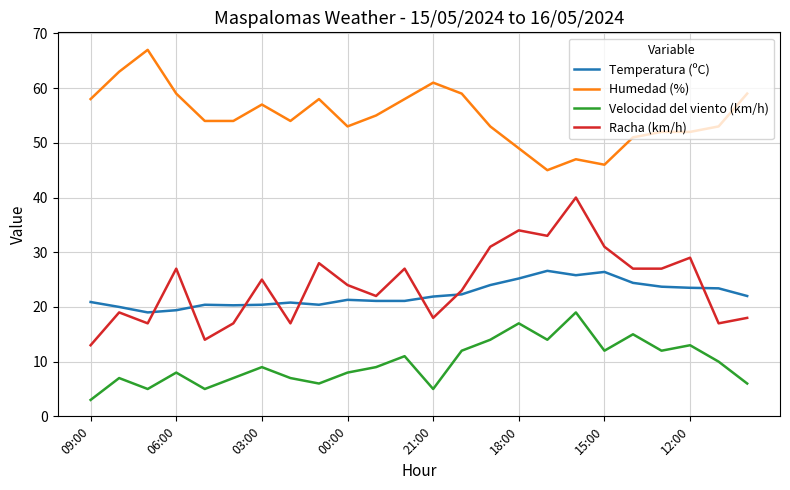

Rank the series by their maximum value, from lowest to highest.

Velocidad del viento (km/h), Temperatura (ºC), Racha (km/h), Humedad (%)